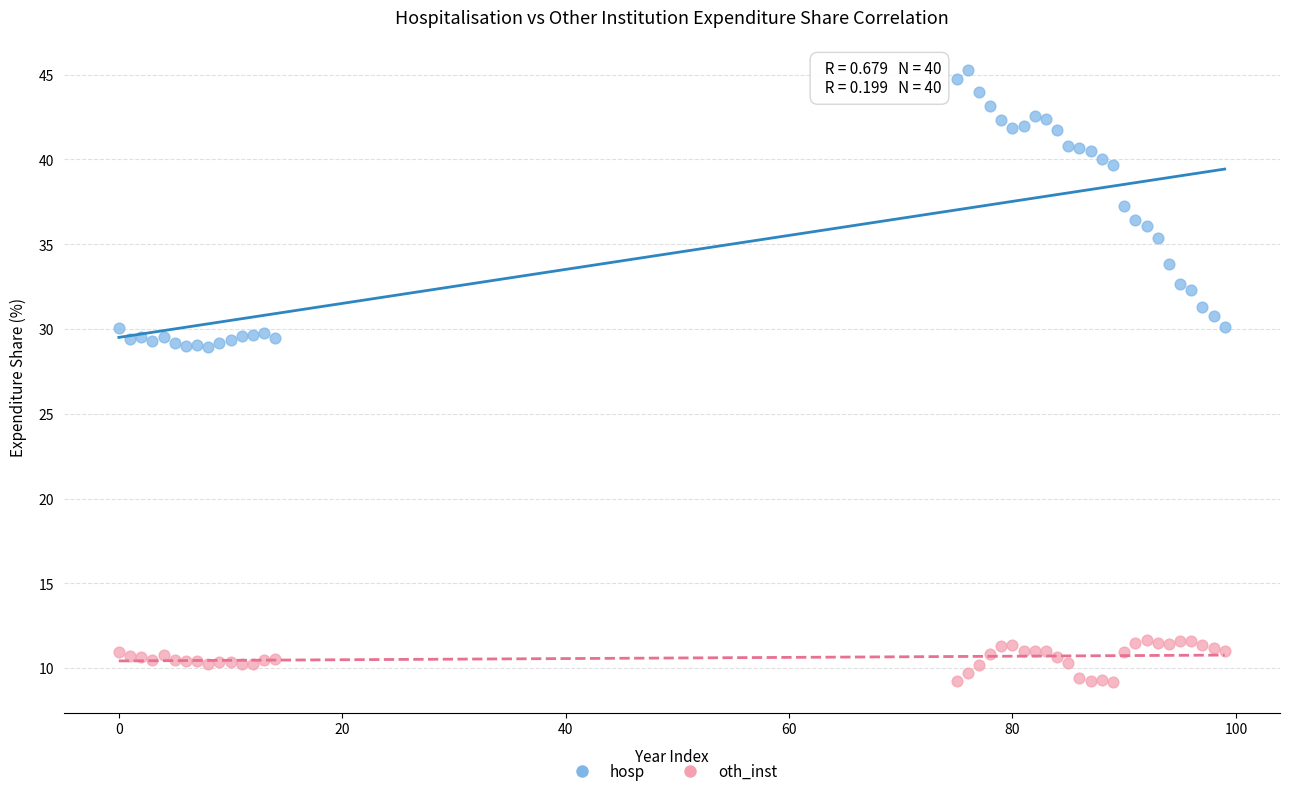

Which series contains the lowest Y value?

oth_inst